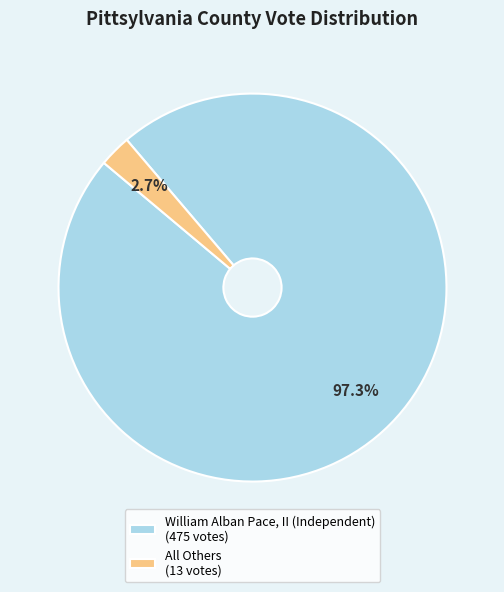

The All Others slice represents 3% of the pie. True or false?

True